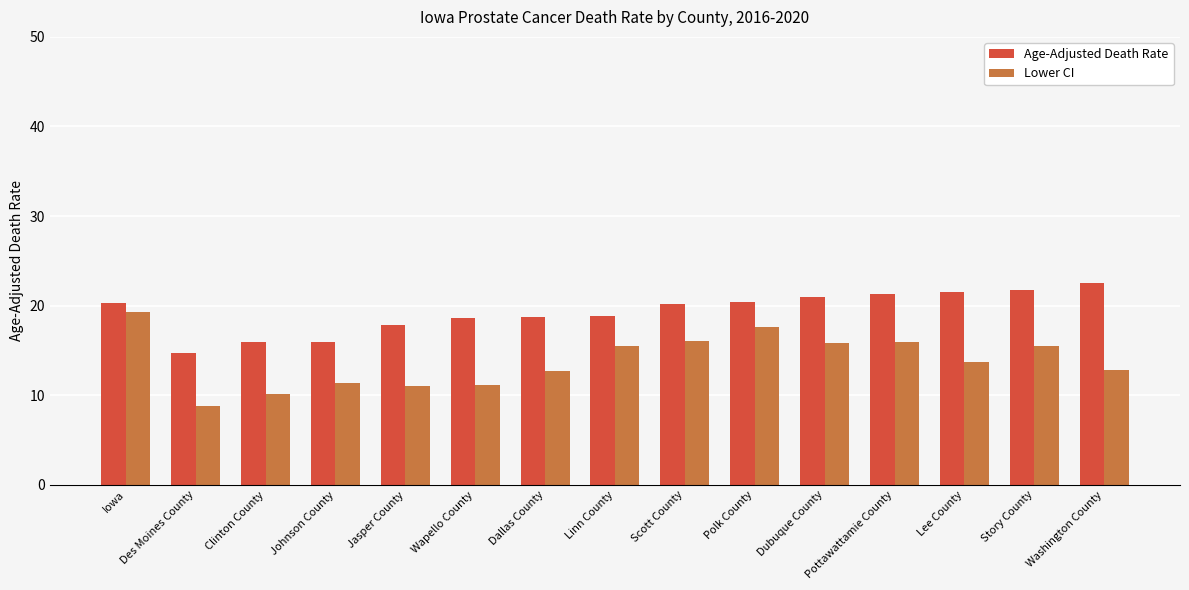

The Age-Adjusted Death Rate series shows 18.7 at Dallas County. True or false?

True